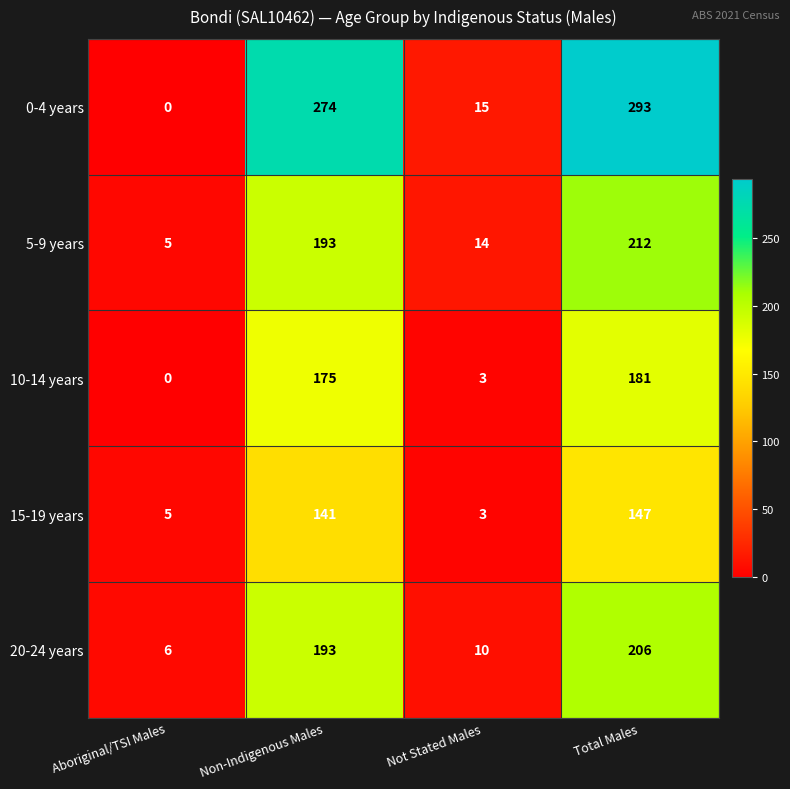

Read the 20-24 years value at Total Males, to the nearest 50.

200